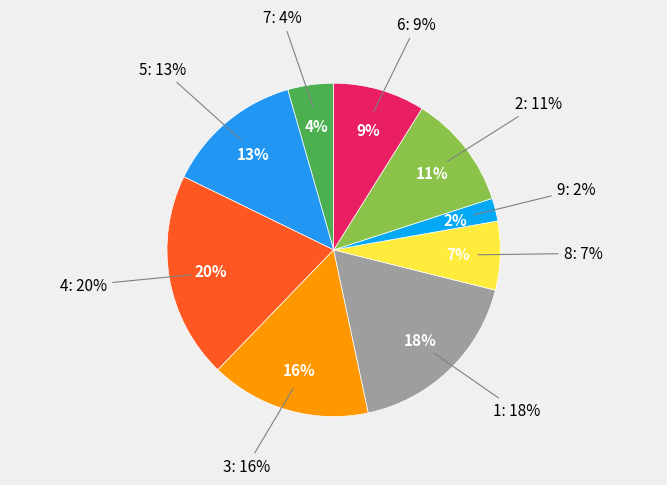

What portion of the pie excludes 8?

93.3%